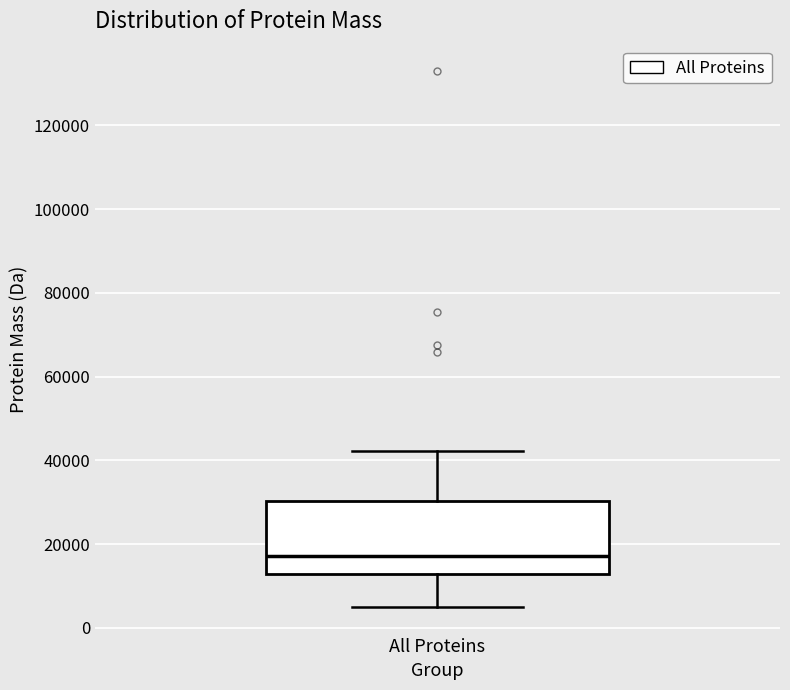

Read this box plot against the y-axis: the position of the median line, the range covered by the box, and the ends of both whiskers. The values are not printed on the chart, so give them approximately, as read against the axis.

median 18000, box 12000 to 30000, whiskers 6000 to 42000